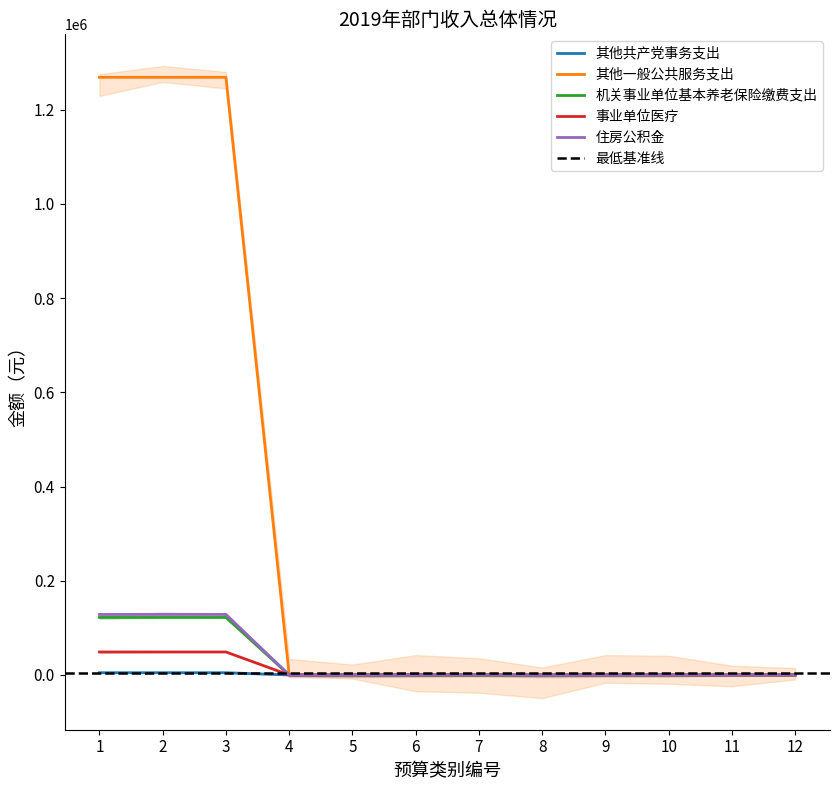

What is the difference between the maximum and second lowest values in the 其他一般公共服务支出 series?

1268690.1